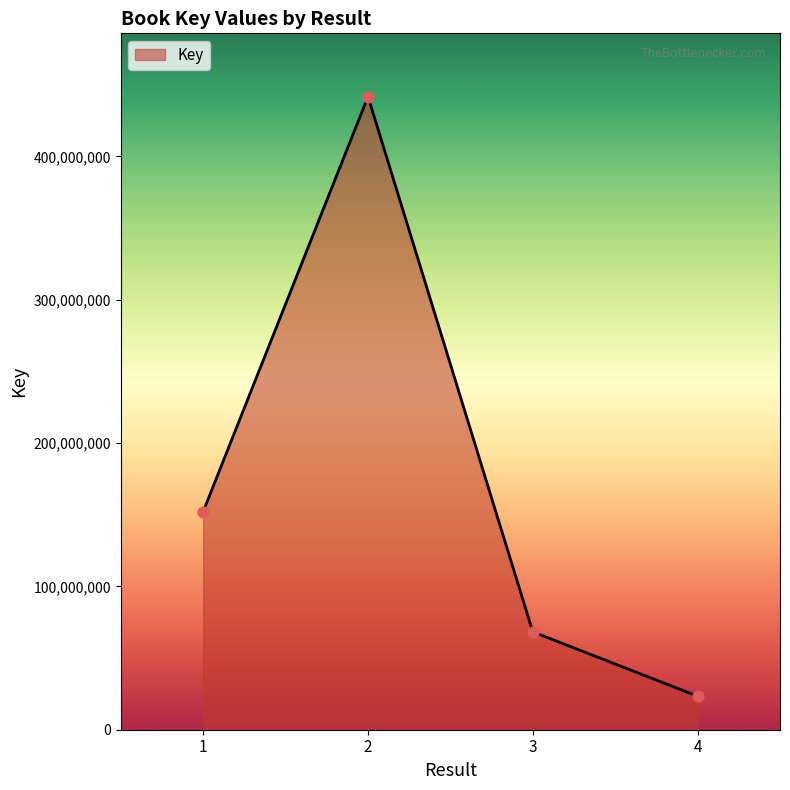

Approximately how many times larger is the value at 1 compared to 4?

6.5